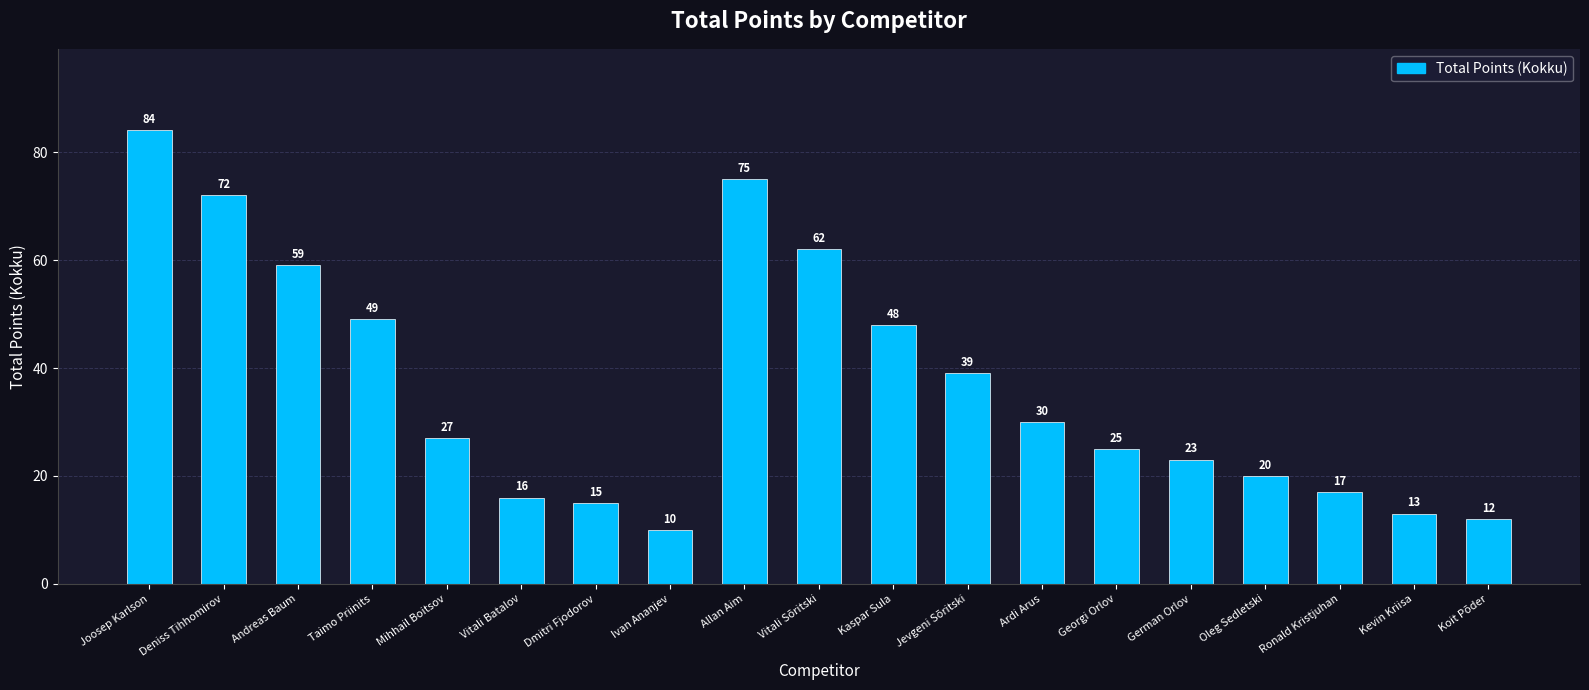

Approximately how many times larger is the value at Mihhail Boitsov compared to Taimo Priinits?

0.6